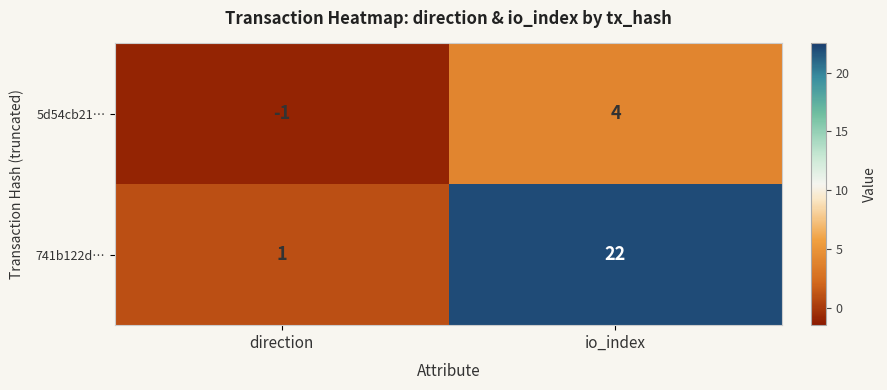

Where is 5d54cb21… nearest to the value 1?

direction